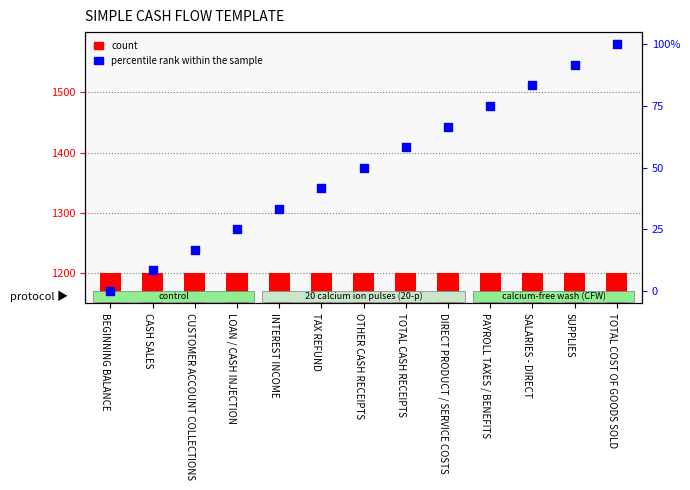

Is the value of count at PAYROLL TAXES / BENEFITS greater than the value of percentile rank within the sample at TAX REFUND?

Yes